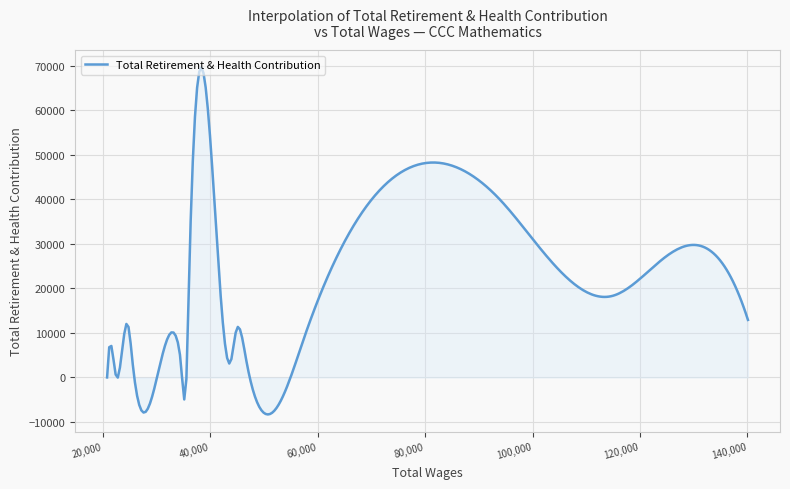

What is the smallest value displayed?

-8312.6